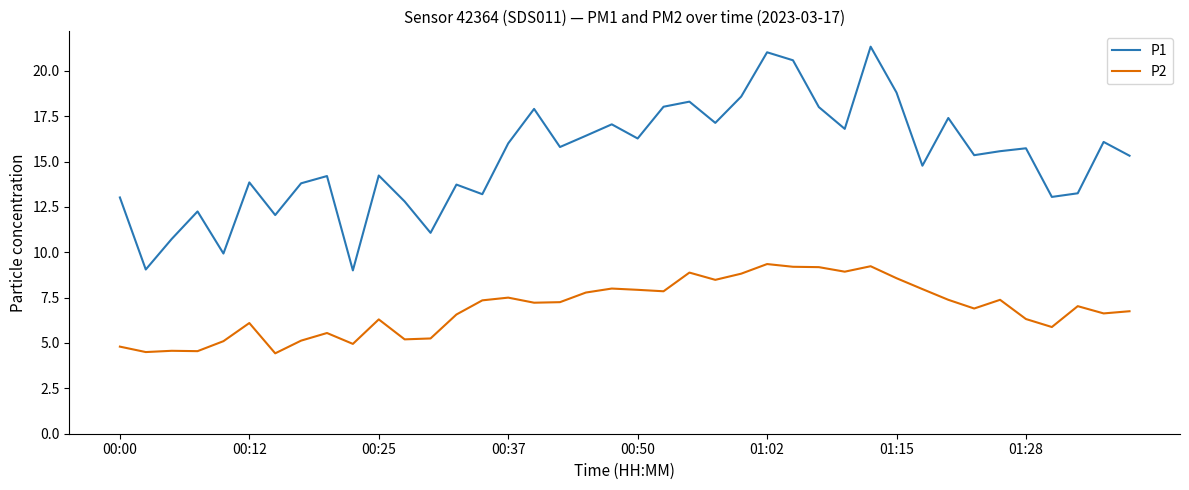

What is the smallest value displayed?

4.4